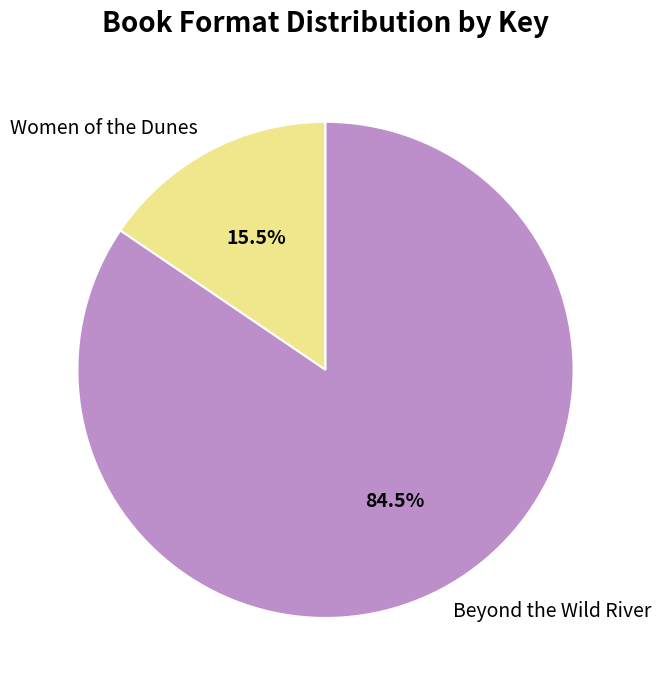

Which slice is the largest?

Beyond the Wild River